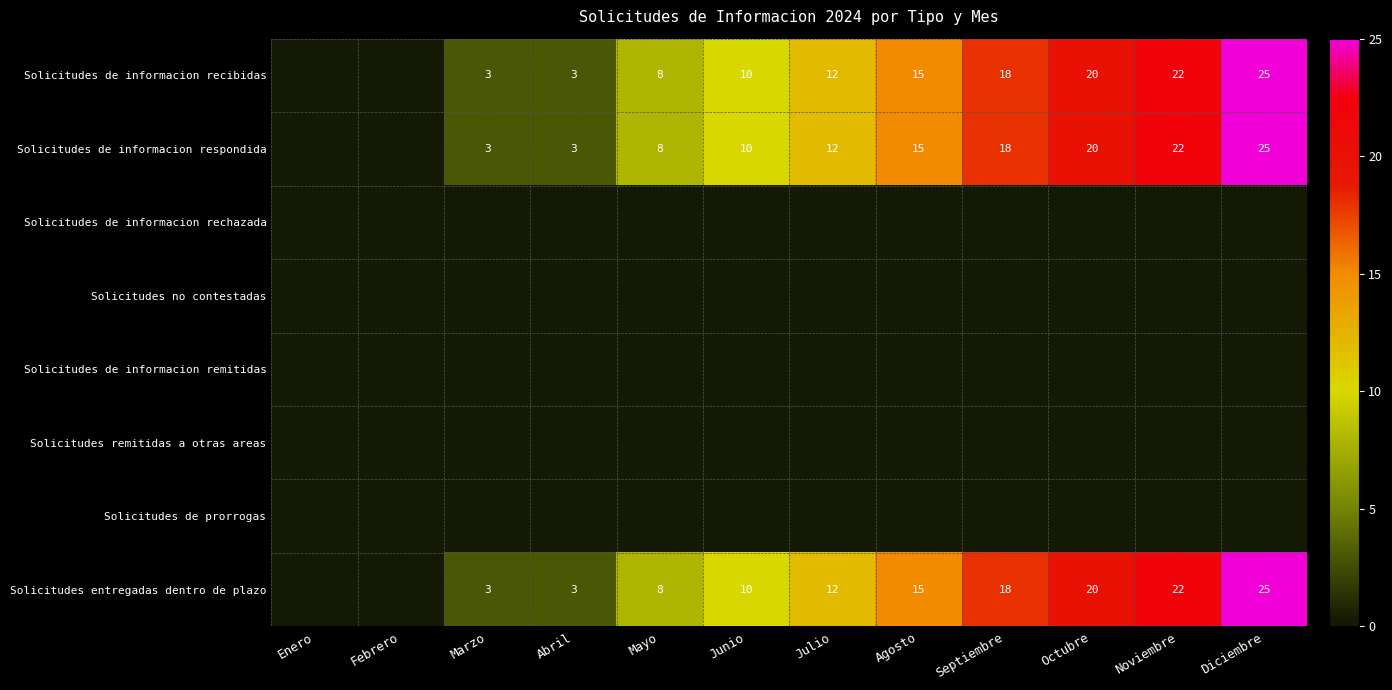

What is the spread (max minus min) of values at Mayo?

8